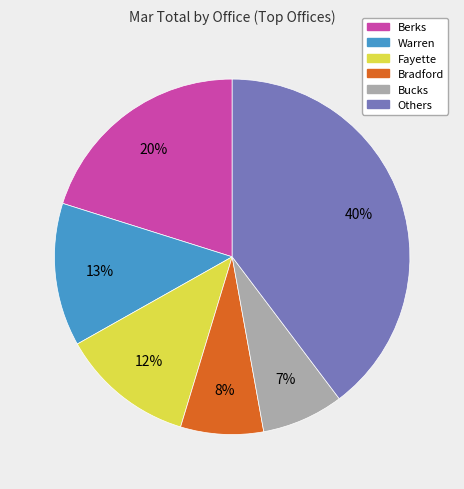

Is there a majority slice in this chart?

No